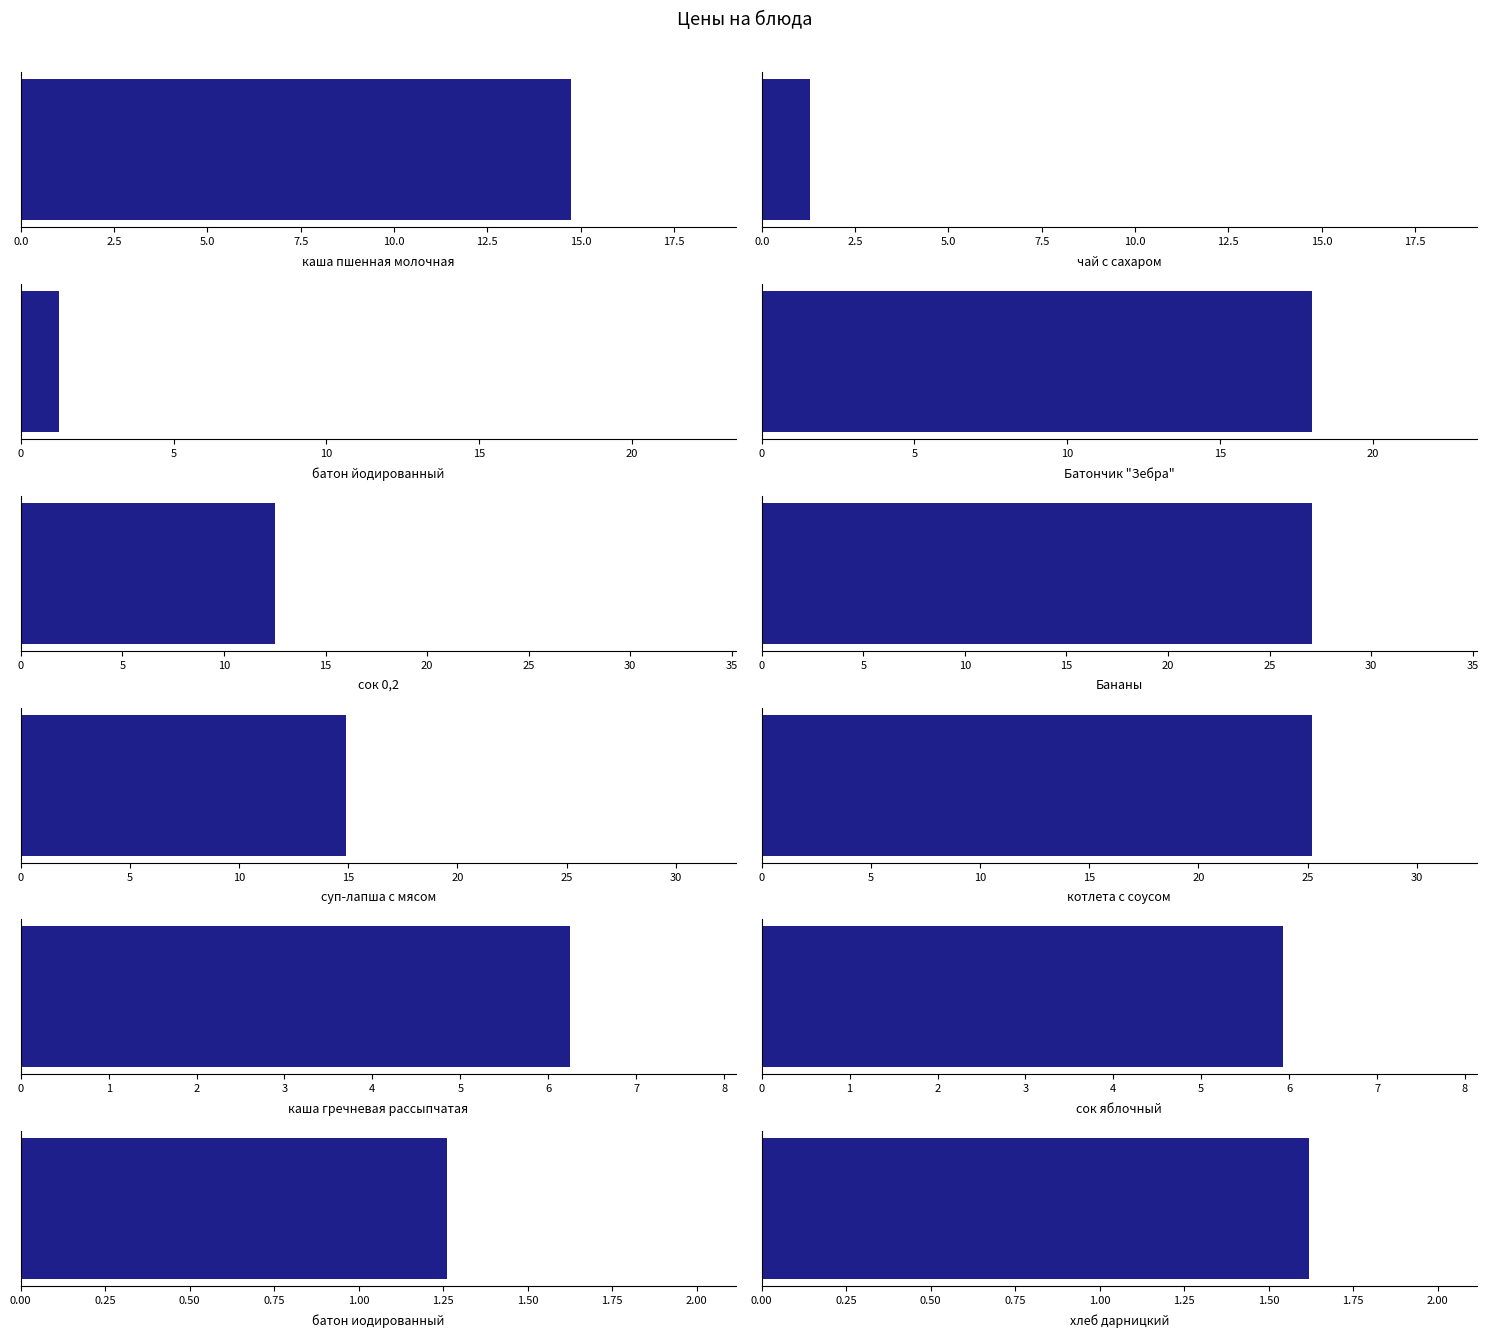

Rank the categories by value from lowest to highest.

батон йодированный, батон иодированный, чай с сахаром, хлеб дарницкий, сок яблочный, каша гречневая рассыпчатая, сок 0,2, каша пшенная молочная, суп-лапша с мясом, Батончик "Зебра", котлета с соусом, Бананы